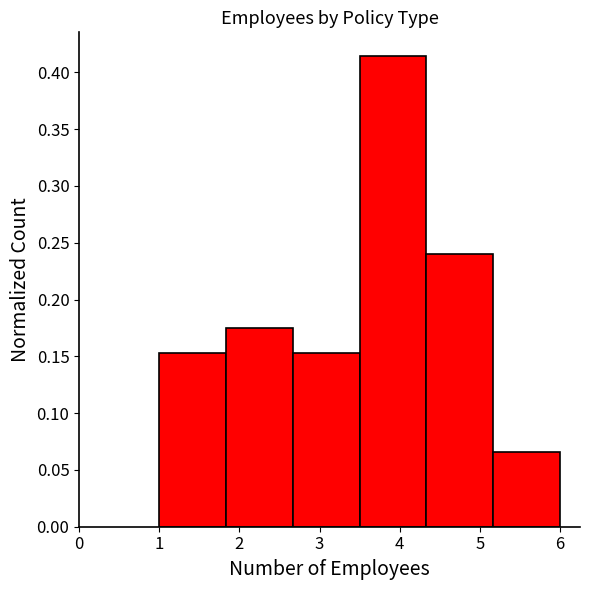

Reading left to right, transcribe this chart: for each bar, give the range it covers on the x-axis and its height. Neither the bar edges nor the heights are printed on the chart, so give them approximately, as read against the axes.

1.0 to 1.8: 0.155
1.8 to 2.7: 0.175
2.7 to 3.5: 0.155
3.5 to 4.3: 0.415
4.3 to 5.2: 0.240
5.2 to 6.0: 0.065